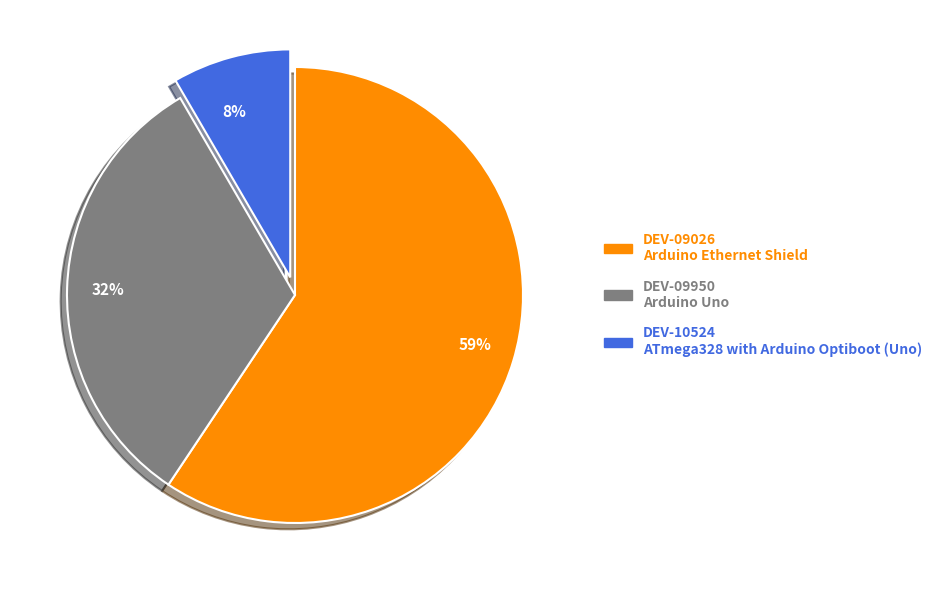

Rank the categories by value from lowest to highest.

DEV-10524, DEV-09950, DEV-09026